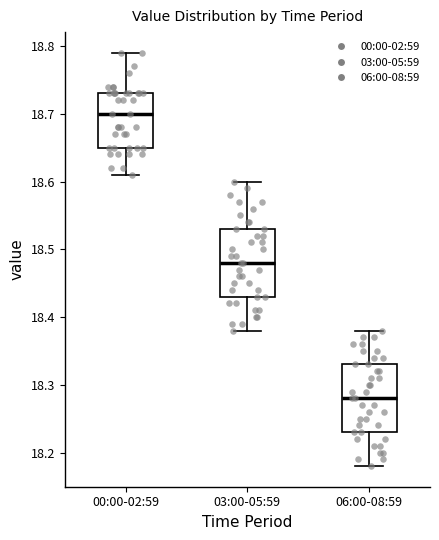

Reading left to right, transcribe this box plot: for each box, give where its median line is, the range the box spans, and where its two whiskers end, as read against the y-axis. The values are not printed on the chart, so give them approximately, as read against the axis.

00:00-02:59: median 18.70, box 18.65 to 18.73, whiskers 18.61 to 18.79
03:00-05:59: median 18.48, box 18.43 to 18.53, whiskers 18.38 to 18.60
06:00-08:59: median 18.28, box 18.23 to 18.33, whiskers 18.18 to 18.38